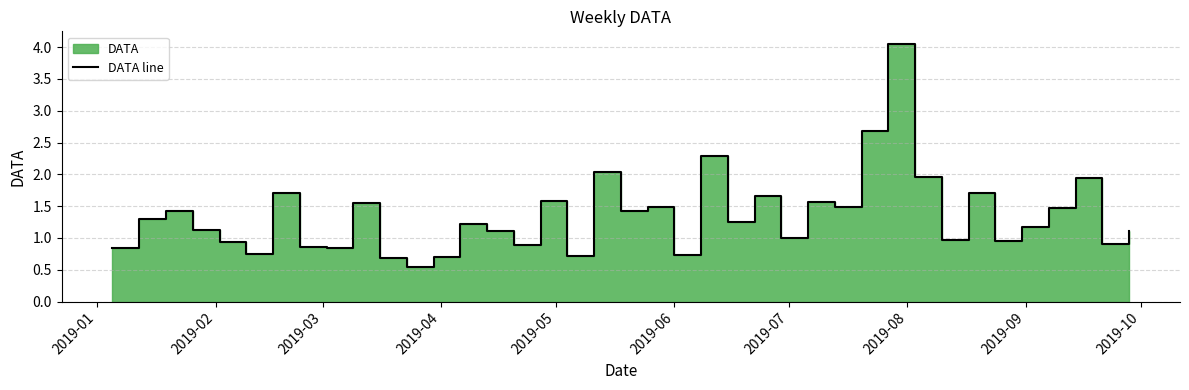

Does the chart have visible grid lines?

Yes